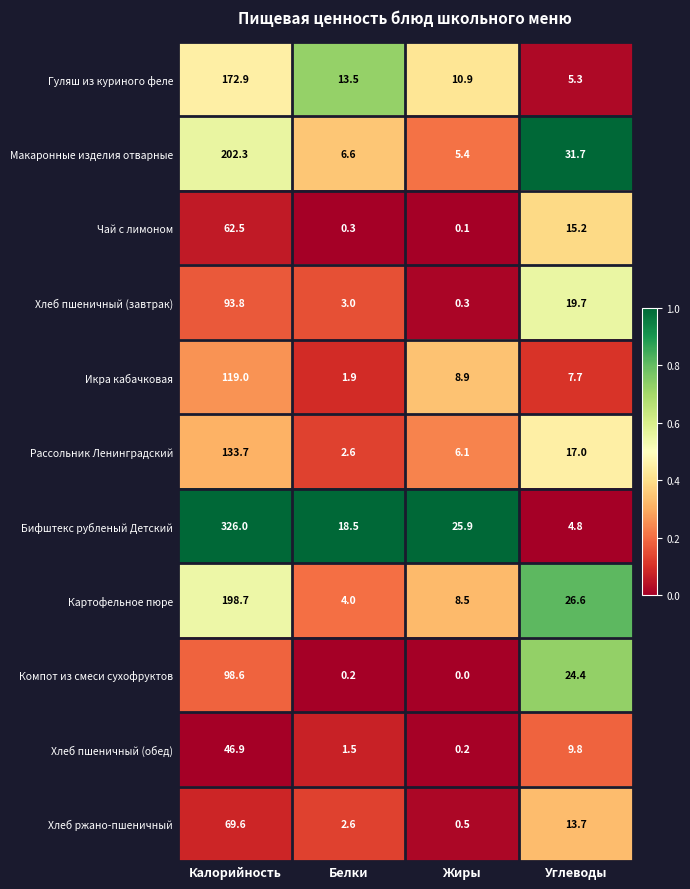

Which category has the lowest value across all series?

Жиры